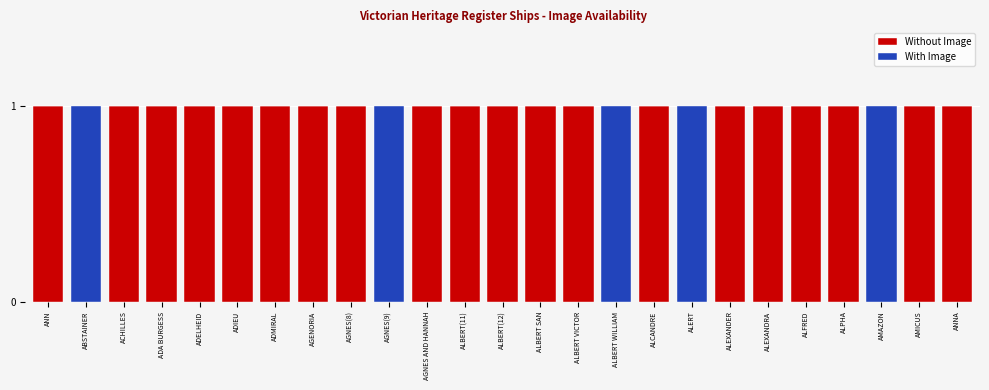

The value of Without Image at ADIEU is 2. True or false?

False